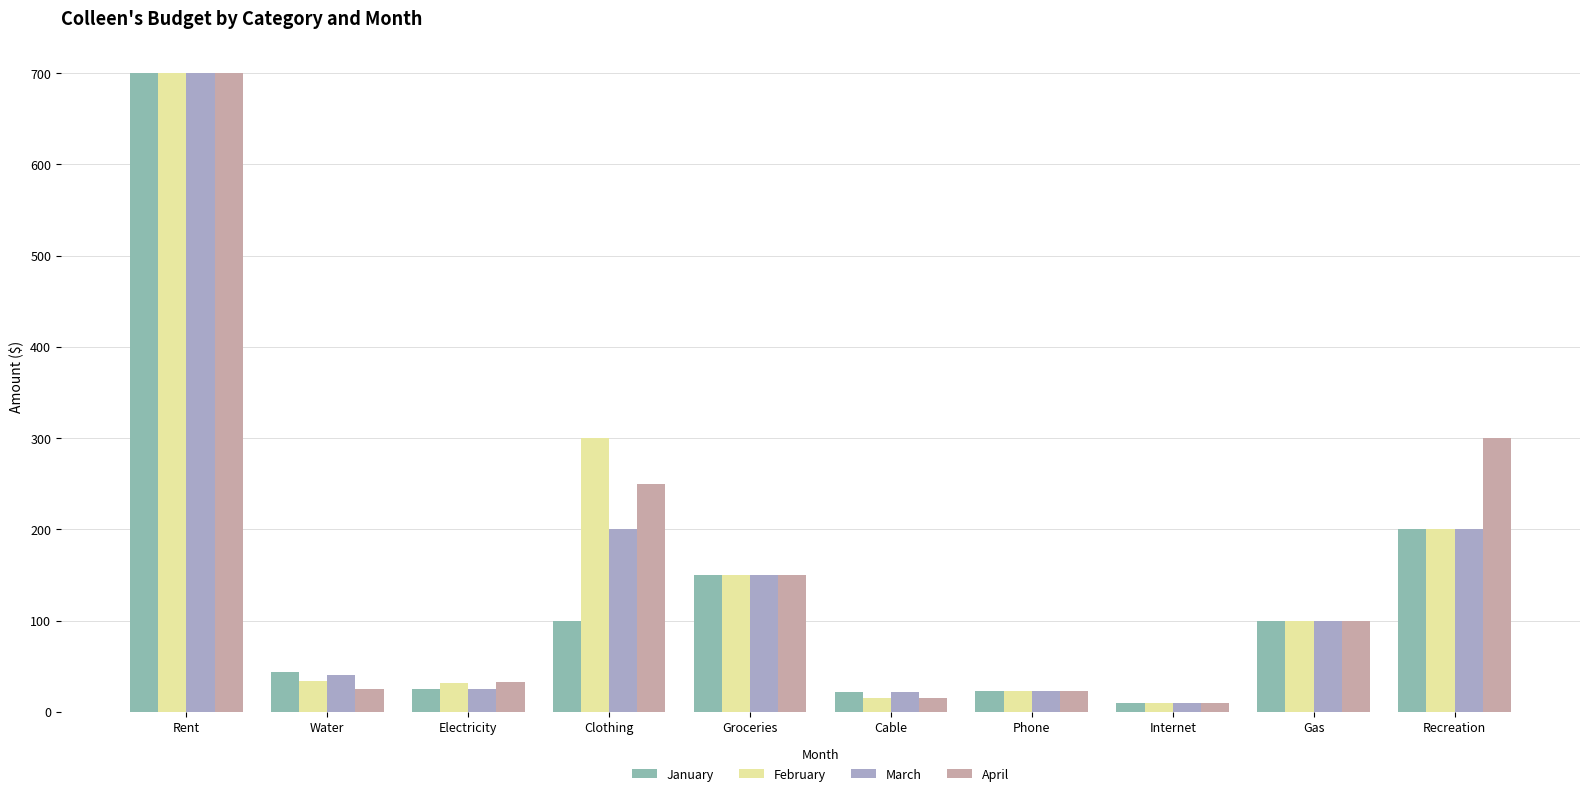

At which category is the sum across all series the highest?

Rent